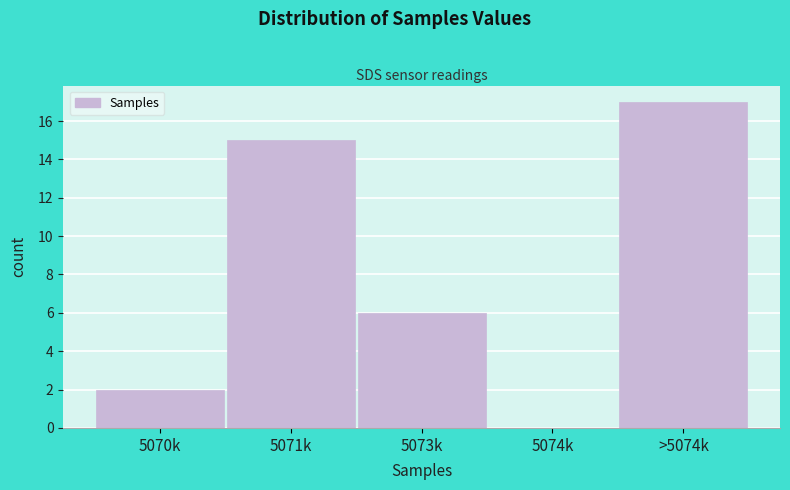

Reading right to left, list all the values displayed in this chart.

>5074k=17	5074k=0	5073k=6	5071k=15	5070k=2